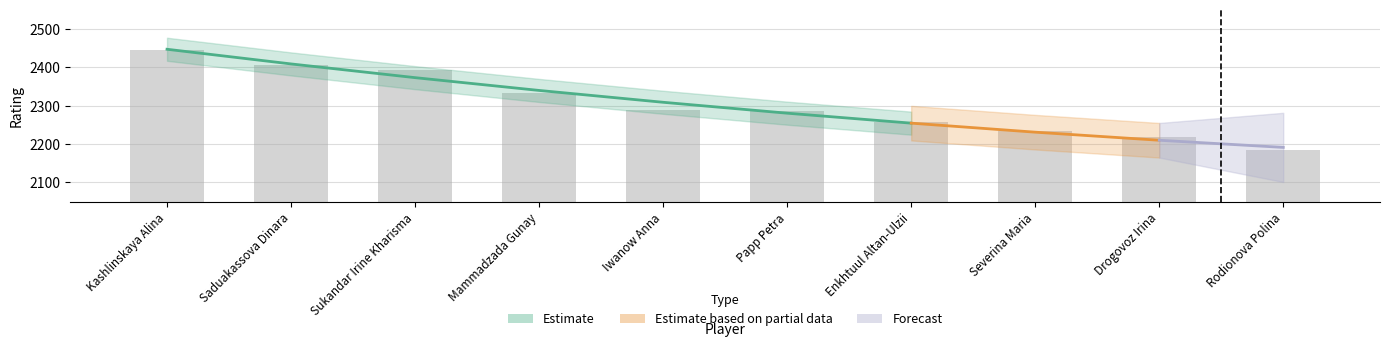

The value at Sukandar Irine Kharisma is 2392. True or false?

True